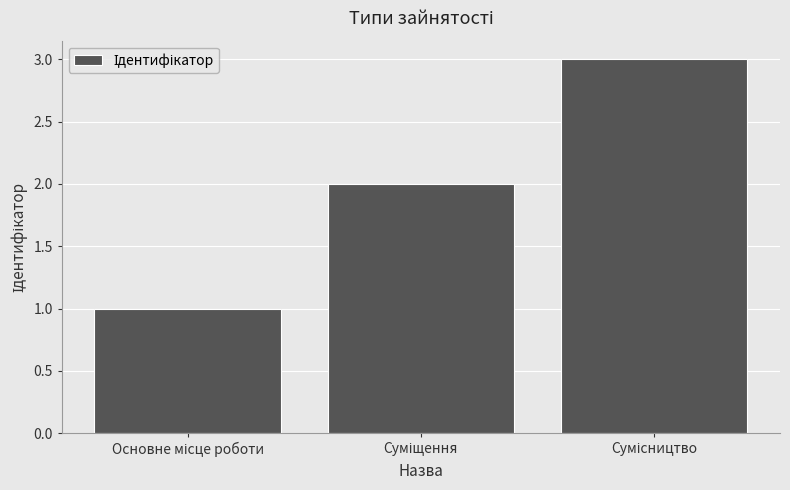

Count the number of categories in the chart.

3